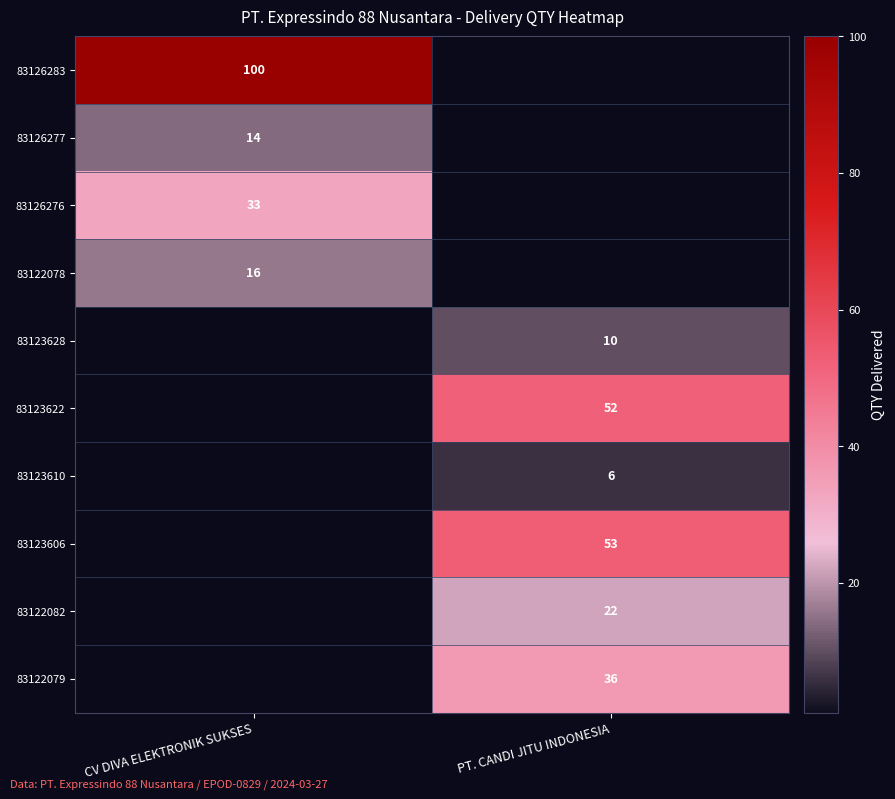

Is it true that 83122082 equals 33 at PT. CANDI JITU INDONESIA?

False